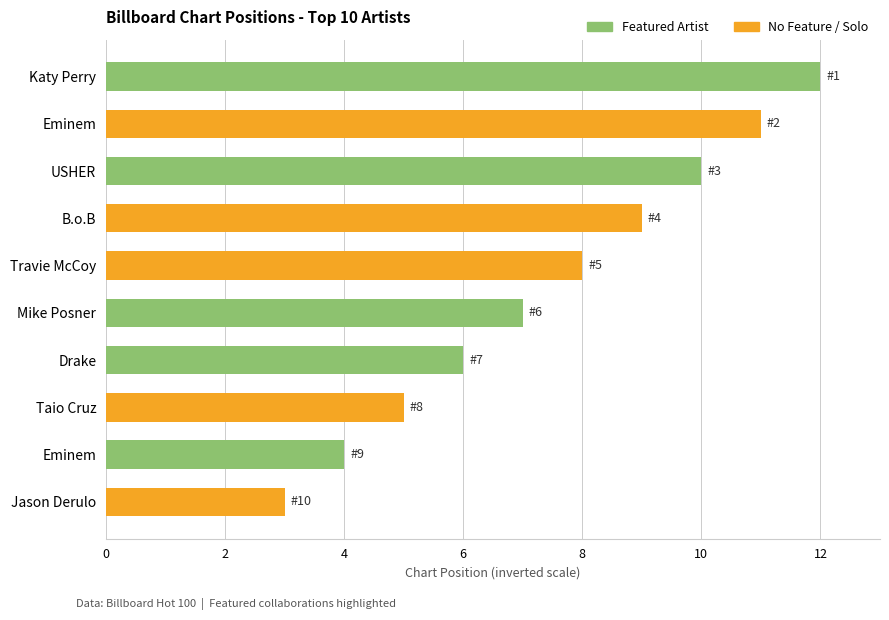

Which category has the lowest value across all series?

Jason Derulo